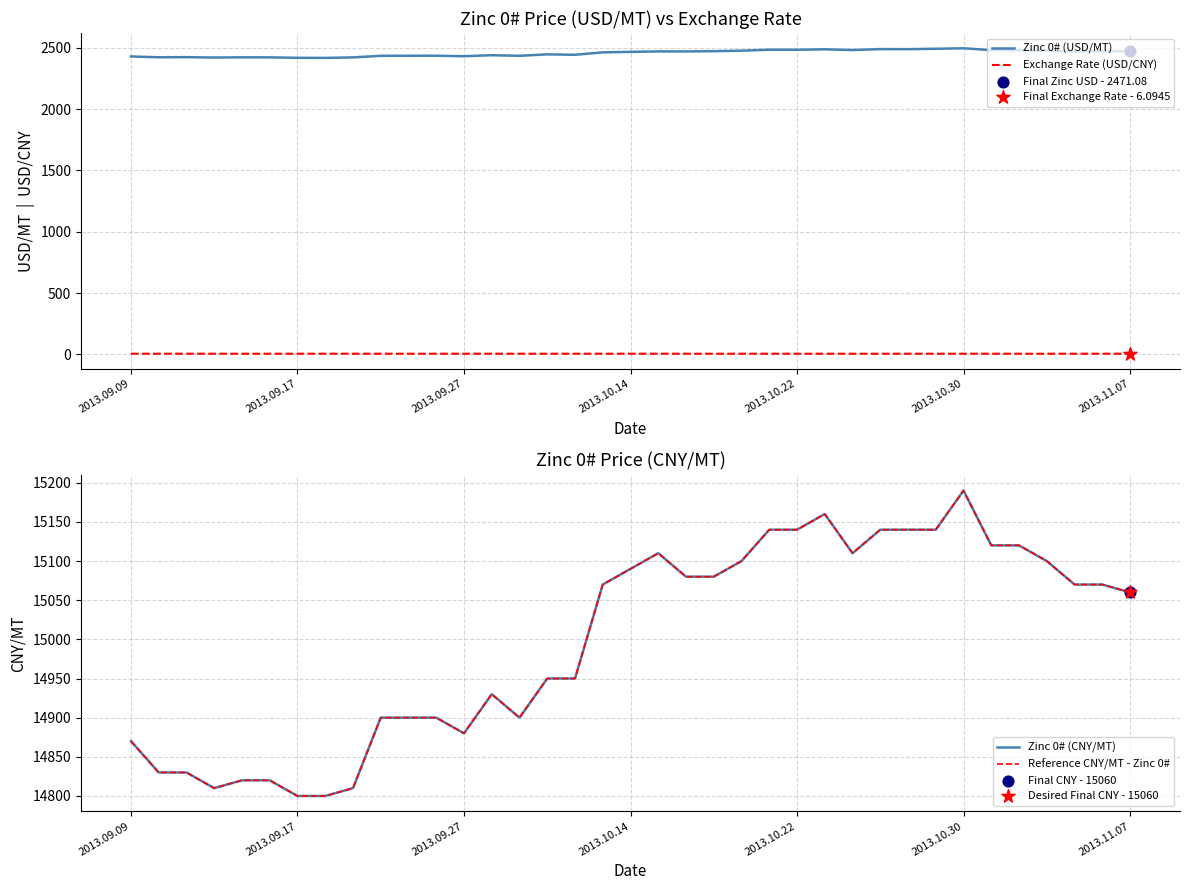

Which series reaches the minimum Y coordinate?

Exchange Rate (USD/CNY)